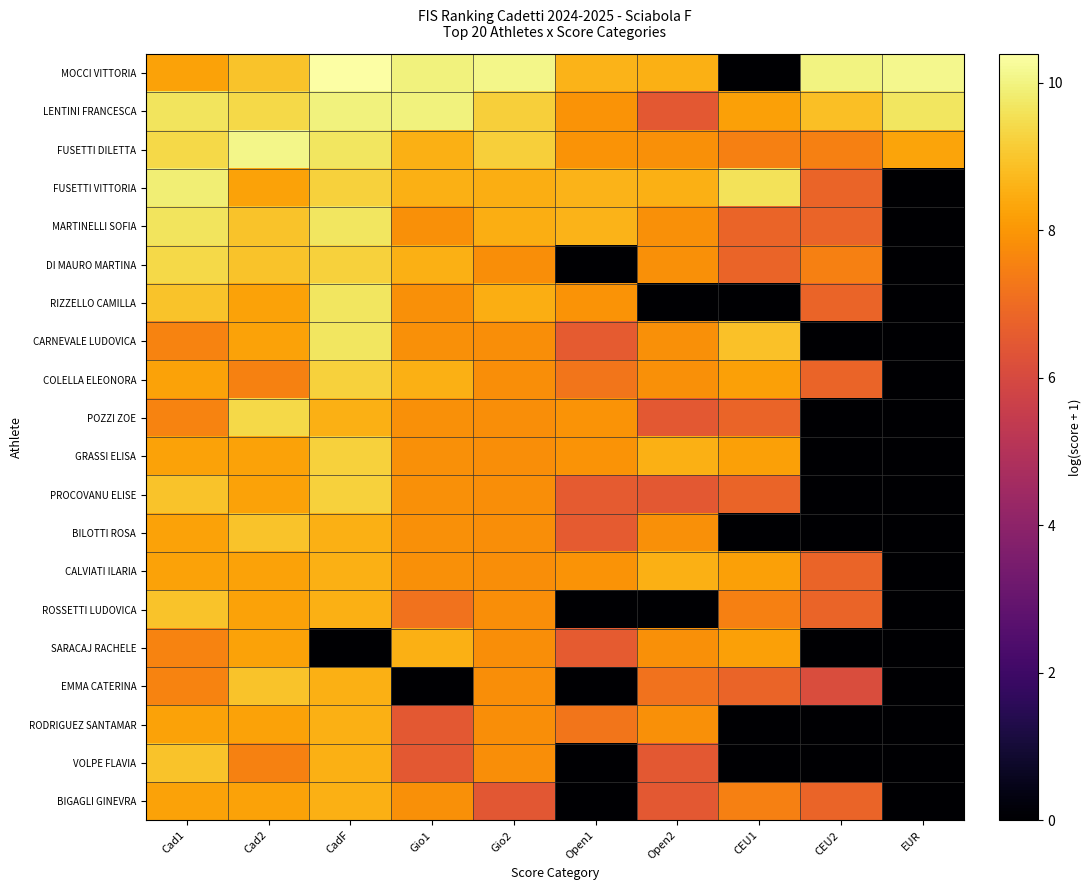

Reading left to right, transcribe all the data shown in this chart.

MOCCI VITTORIA: Cad1=8.3	Cad2=8.9	CadF=10.4	Gio1=9.9	Gio2=10.1	Open1=8.6	Open2=8.6	CEU1=0.0	CEU2=10.0	EUR=10.1
LENTINI FRANCESCA: Cad1=9.7	Cad2=9.4	CadF=10.0	Gio1=9.9	Gio2=9.2	Open1=8.0	Open2=6.5	CEU1=8.2	CEU2=8.9	EUR=9.7
FUSETTI DILETTA: Cad1=9.4	Cad2=10.1	CadF=9.7	Gio1=8.5	Gio2=9.2	Open1=8.0	Open2=7.9	CEU1=7.5	CEU2=7.5	EUR=8.3
FUSETTI VITTORIA: Cad1=9.9	Cad2=8.2	CadF=9.3	Gio1=8.5	Gio2=8.5	Open1=8.6	Open2=8.6	CEU1=9.6	CEU2=6.8	EUR=0.0
MARTINELLI SOFIA: Cad1=9.7	Cad2=8.9	CadF=9.7	Gio1=7.9	Gio2=8.5	Open1=8.6	Open2=7.9	CEU1=6.8	CEU2=6.8	EUR=0.0
DI MAURO MARTINA: Cad1=9.4	Cad2=8.9	CadF=9.3	Gio1=8.5	Gio2=7.8	Open1=0.0	Open2=7.9	CEU1=6.8	CEU2=7.5	EUR=0.0
RIZZELLO CAMILLA: Cad1=9.0	Cad2=8.2	CadF=9.7	Gio1=7.9	Gio2=8.5	Open1=8.0	Open2=0.0	CEU1=0.0	CEU2=6.8	EUR=0.0
CARNEVALE LUDOVICA: Cad1=7.6	Cad2=8.2	CadF=9.7	Gio1=7.9	Gio2=7.8	Open1=6.6	Open2=7.9	CEU1=8.9	CEU2=0.0	EUR=0.0
COLELLA ELEONORA: Cad1=8.3	Cad2=7.5	CadF=9.3	Gio1=8.5	Gio2=7.8	Open1=7.3	Open2=7.9	CEU1=8.2	CEU2=6.8	EUR=0.0
POZZI ZOE: Cad1=7.6	Cad2=9.4	CadF=8.6	Gio1=7.9	Gio2=7.8	Open1=8.0	Open2=6.5	CEU1=6.8	CEU2=0.0	EUR=0.0
GRASSI ELISA: Cad1=8.3	Cad2=8.2	CadF=9.3	Gio1=7.9	Gio2=7.8	Open1=8.0	Open2=8.6	CEU1=8.2	CEU2=0.0	EUR=0.0
PROCOVANU ELISE: Cad1=9.0	Cad2=8.2	CadF=9.3	Gio1=7.9	Gio2=7.8	Open1=6.6	Open2=6.5	CEU1=6.8	CEU2=0.0	EUR=0.0
BILOTTI ROSA: Cad1=8.3	Cad2=8.9	CadF=8.6	Gio1=7.9	Gio2=7.8	Open1=6.6	Open2=7.9	CEU1=0.0	CEU2=0.0	EUR=0.0
CALVIATI ILARIA: Cad1=8.3	Cad2=8.2	CadF=8.6	Gio1=7.9	Gio2=7.8	Open1=8.0	Open2=8.6	CEU1=8.2	CEU2=6.8	EUR=0.0
ROSSETTI LUDOVICA: Cad1=9.0	Cad2=8.2	CadF=8.6	Gio1=7.2	Gio2=7.8	Open1=0.0	Open2=0.0	CEU1=7.5	CEU2=6.8	EUR=0.0
SARACAJ RACHELE: Cad1=7.6	Cad2=8.2	CadF=0.0	Gio1=8.5	Gio2=7.8	Open1=6.6	Open2=7.9	CEU1=8.2	CEU2=0.0	EUR=0.0
EMMA CATERINA: Cad1=7.6	Cad2=8.9	CadF=8.6	Gio1=0.0	Gio2=7.8	Open1=0.0	Open2=7.2	CEU1=6.8	CEU2=6.1	EUR=0.0
RODRIGUEZ SANTAMAR: Cad1=8.3	Cad2=8.2	CadF=8.6	Gio1=6.5	Gio2=7.8	Open1=7.3	Open2=7.9	CEU1=0.0	CEU2=0.0	EUR=0.0
VOLPE FLAVIA: Cad1=9.0	Cad2=7.5	CadF=8.6	Gio1=6.5	Gio2=7.8	Open1=0.0	Open2=6.5	CEU1=0.0	CEU2=0.0	EUR=0.0
BIGAGLI GINEVRA: Cad1=8.3	Cad2=8.2	CadF=8.6	Gio1=7.9	Gio2=6.4	Open1=0.0	Open2=6.5	CEU1=7.5	CEU2=6.8	EUR=0.0